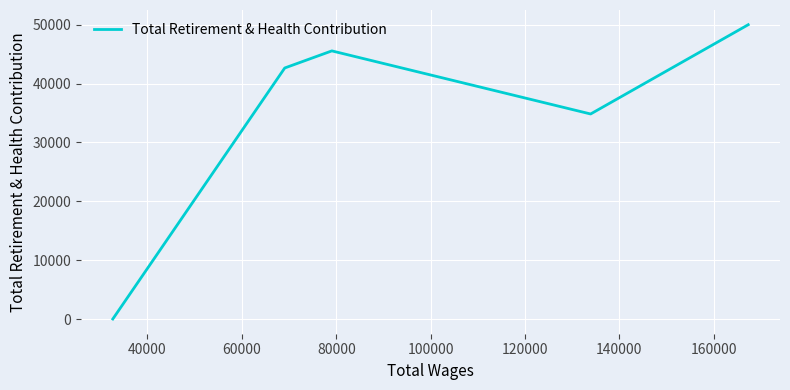

How many data points are less than 42653?

2